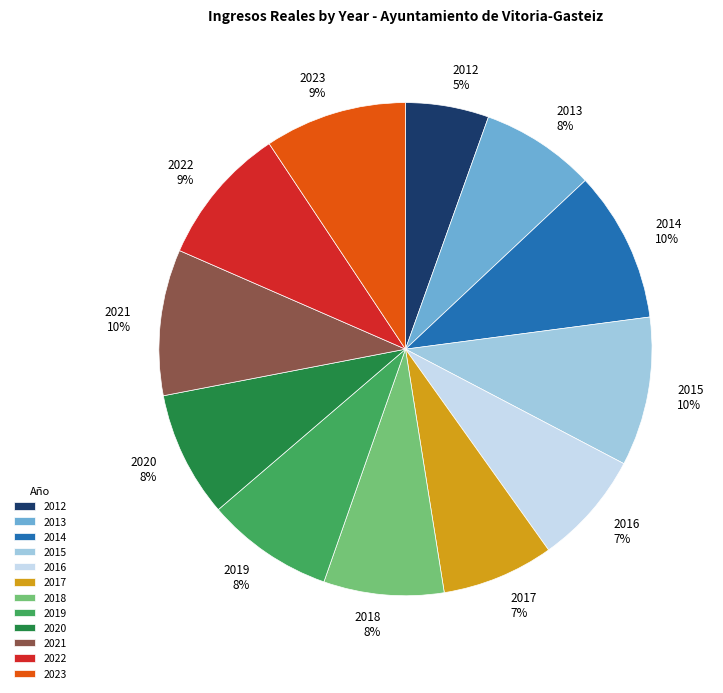

How many segments does this pie chart have?

12